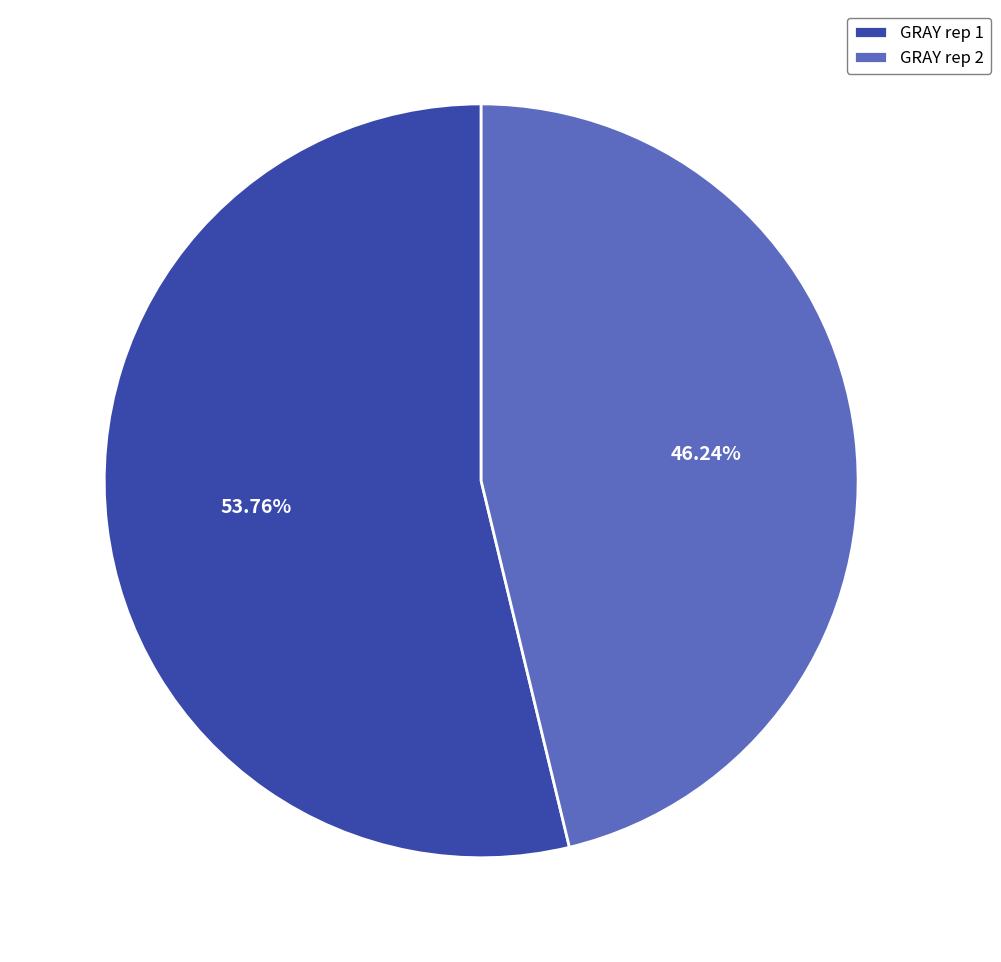

Is GRAY rep 1 the majority of the pie?

Yes